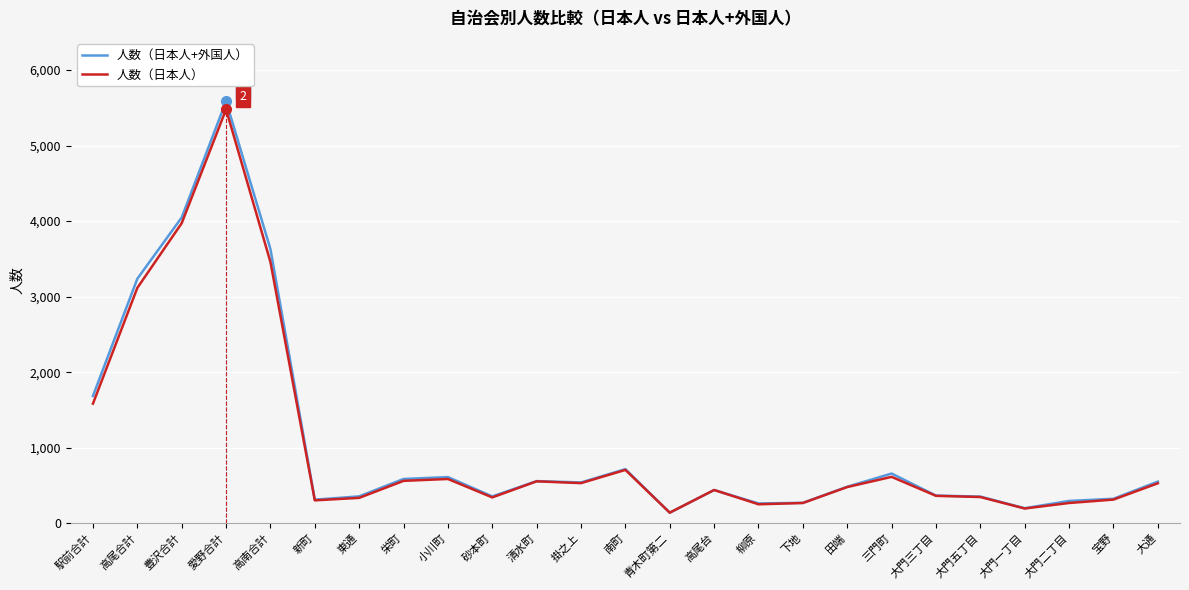

Count the number of categories in the chart.

25